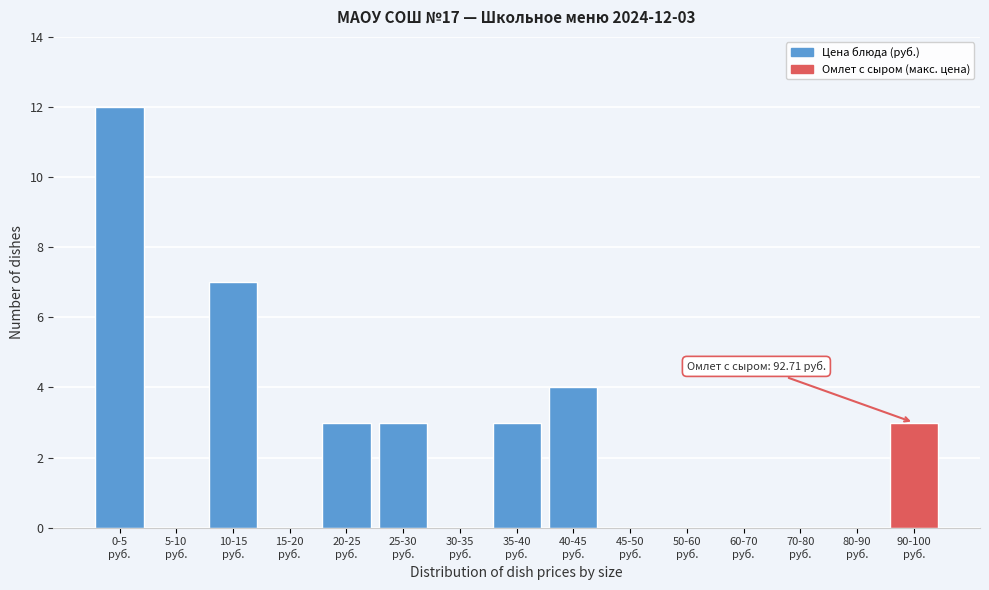

What is the maximum value shown in the chart?

12